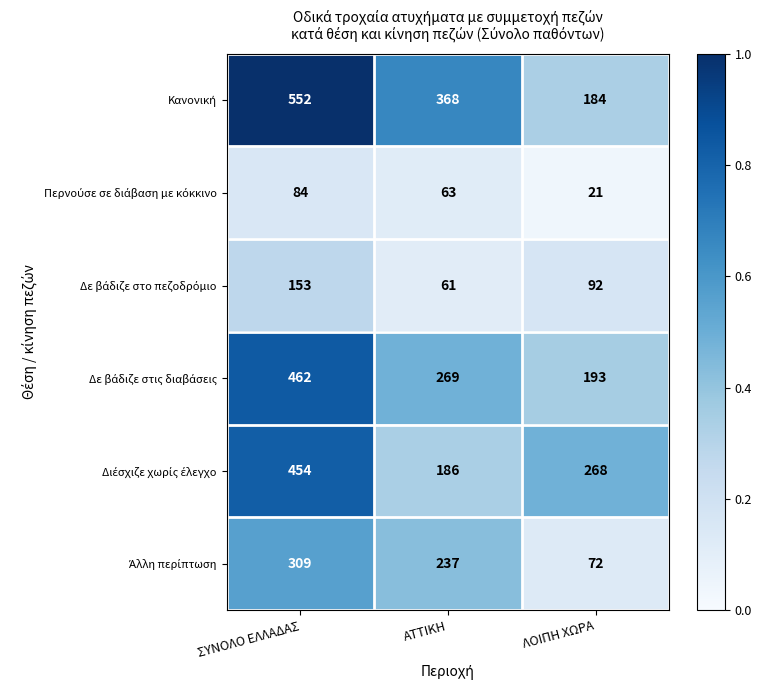

What is the spread (max minus min) of values at ΣΥΝΟΛΟ ΕΛΛΑΔΑΣ?

468